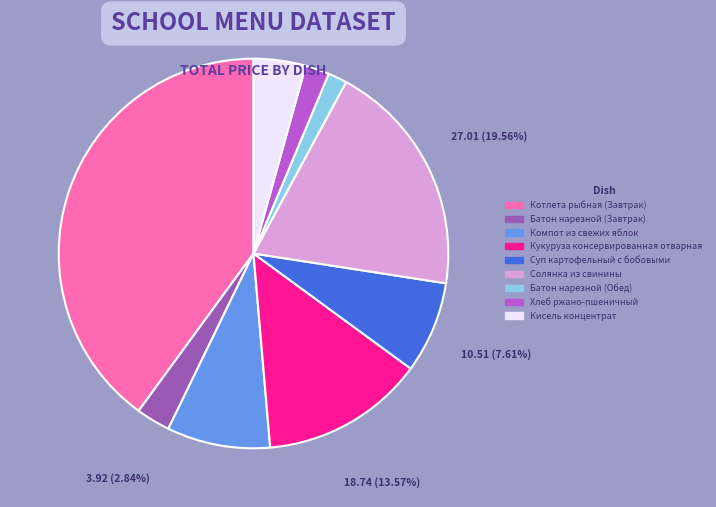

To the nearest percent, what portion does Хлеб ржано-пшеничный represent?

2%